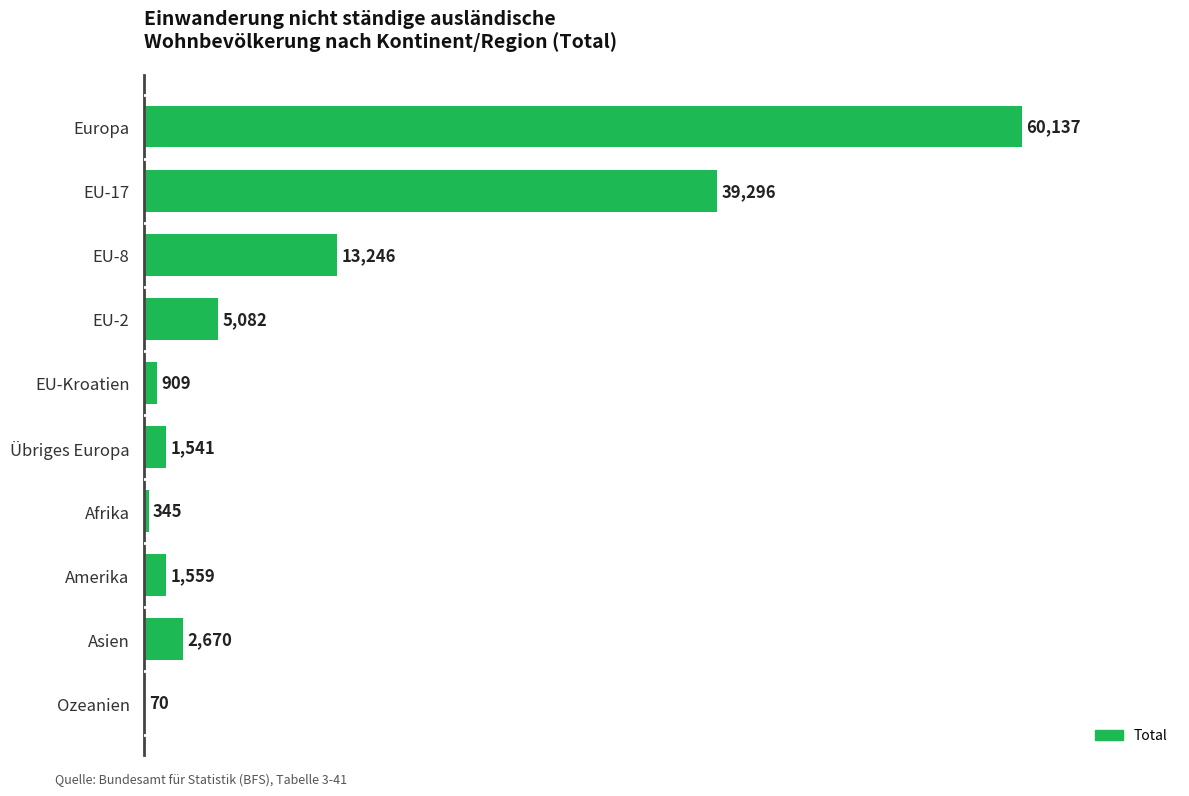

What is the change in value from Ozeanien to Europa?

+60067